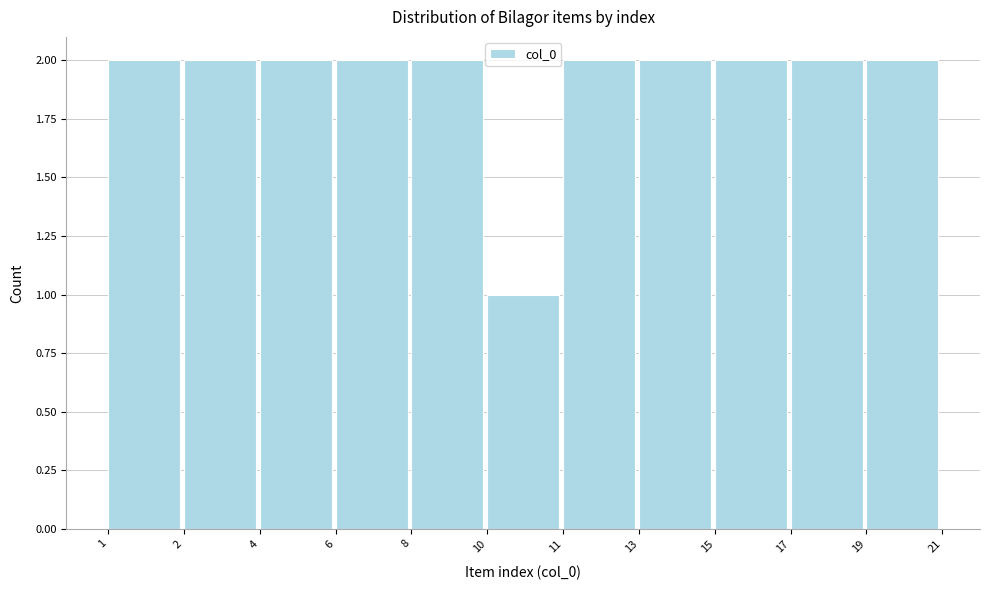

Reading left to right, extract all data points from this chart.

1=2	2=2	4=2	6=2	8=2	10=1	11=2	13=2	15=2	17=2	19=2